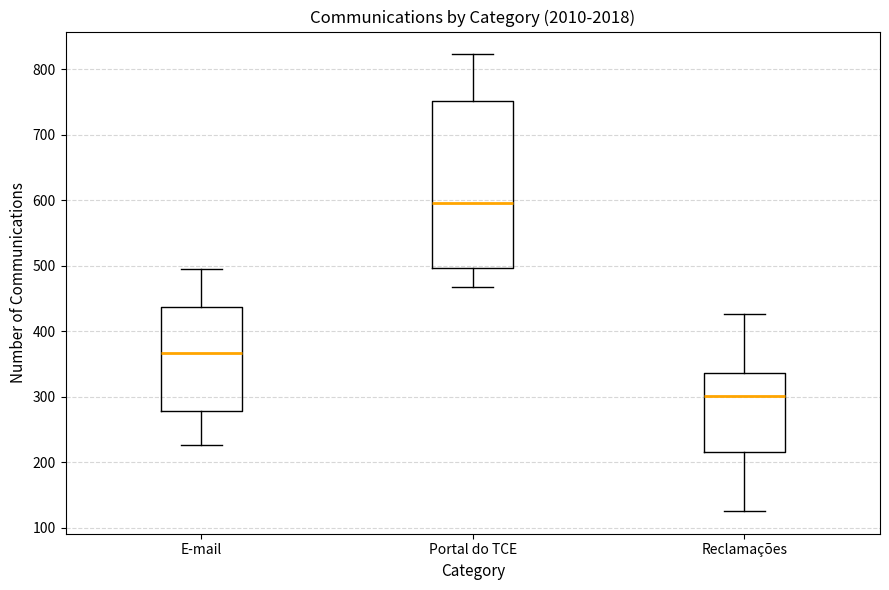

Where is the upper edge of the box for Portal do TCE on the y-axis? The values are not printed on the chart, so give them approximately, as read against the axis.

750